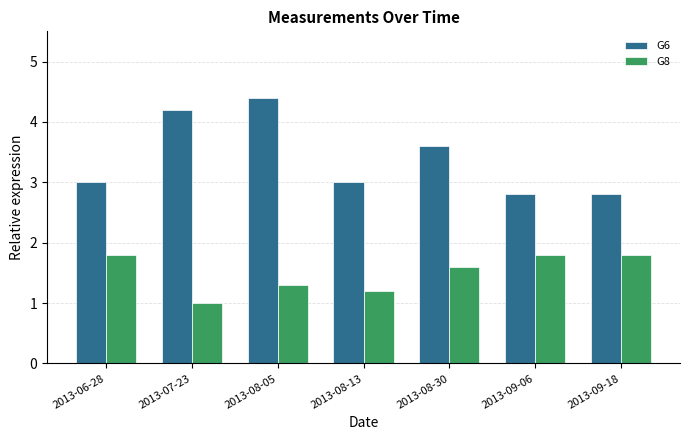

Which series has the largest total across all categories?

G6